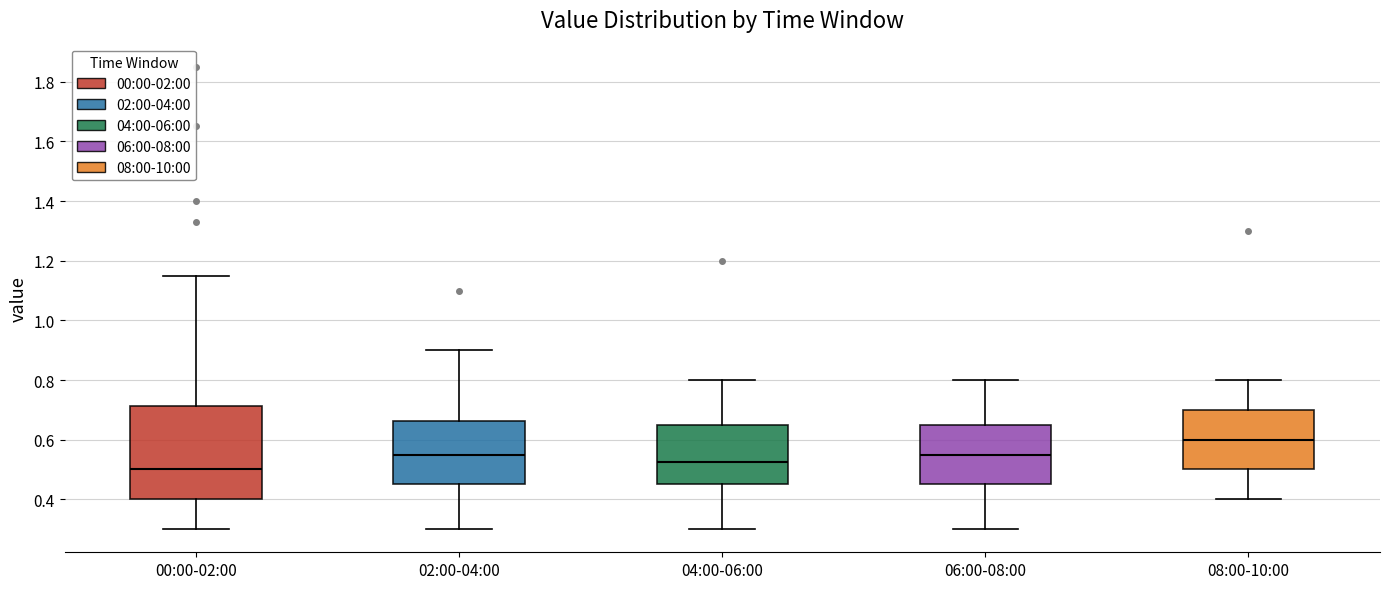

Which box's median line is the lowest?

00:00-02:00